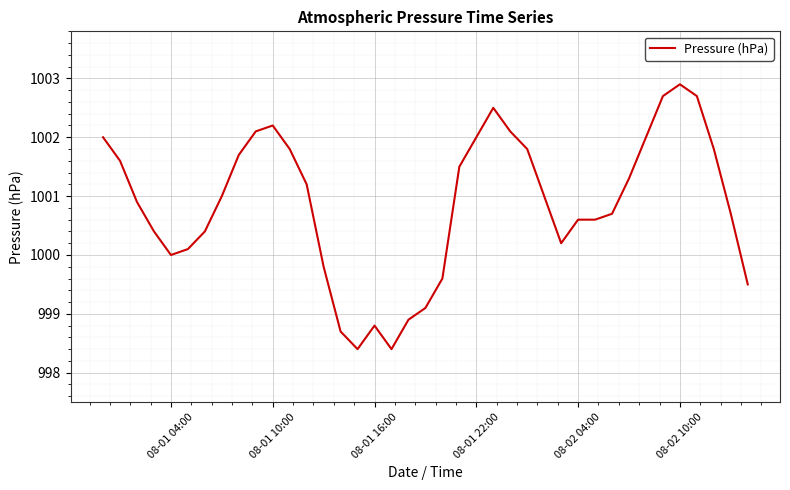

Is this an area chart (filled region under the line)?

No